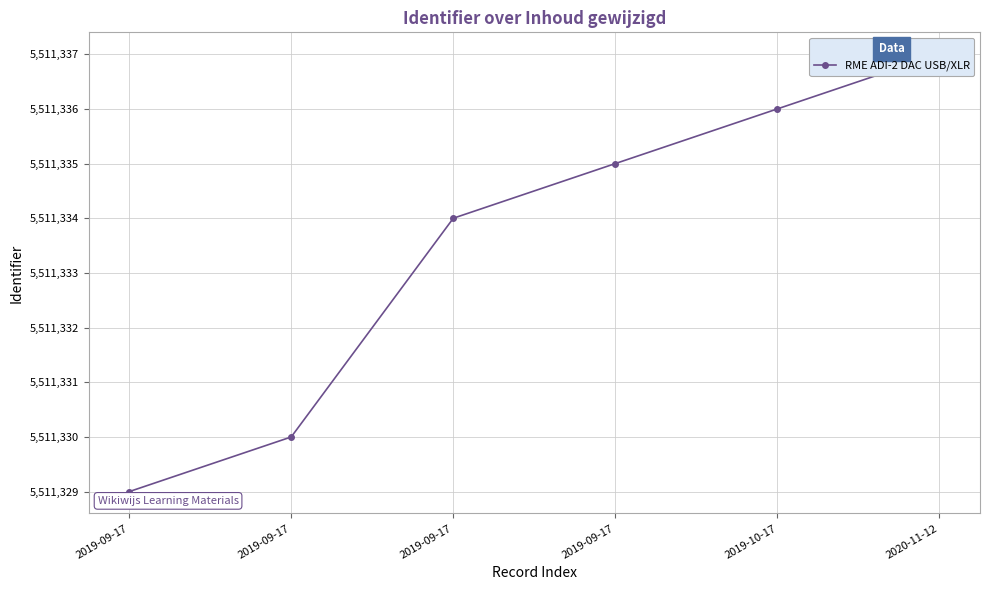

True or false: there are more than 2 points higher than both neighbors.

False